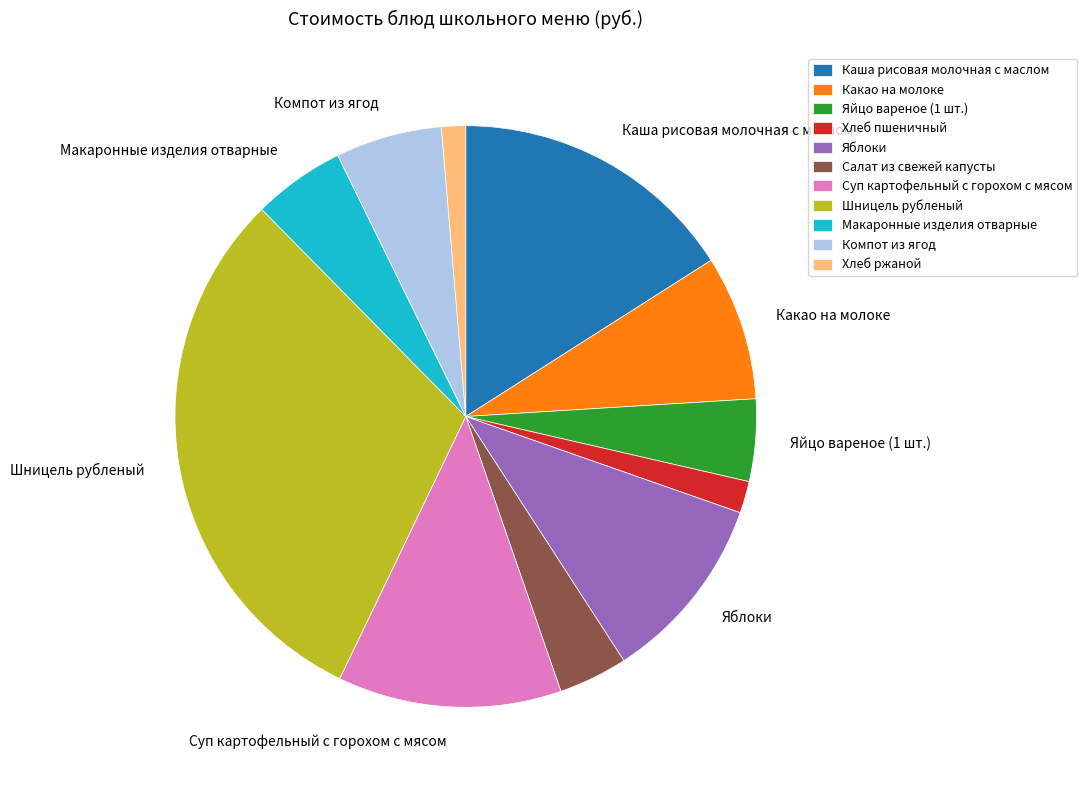

Does any single category account for the majority?

No